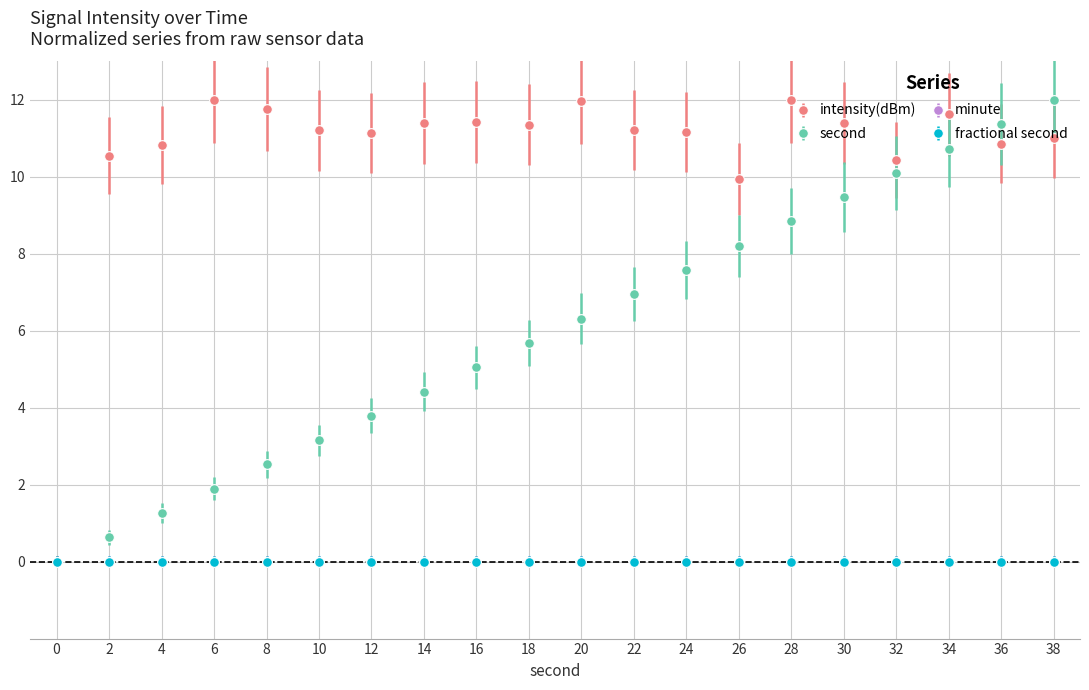

What is the difference between the maximum and minimum values in the intensity(dBm) series?

12.0